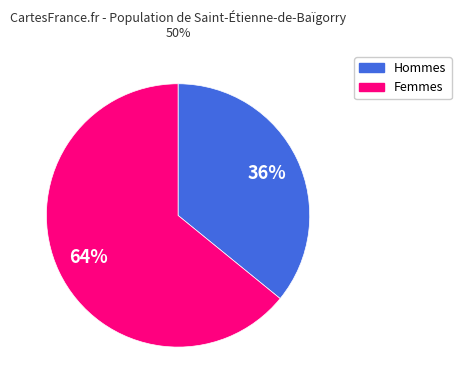

To the nearest percent, what is the average slice percentage?

50%